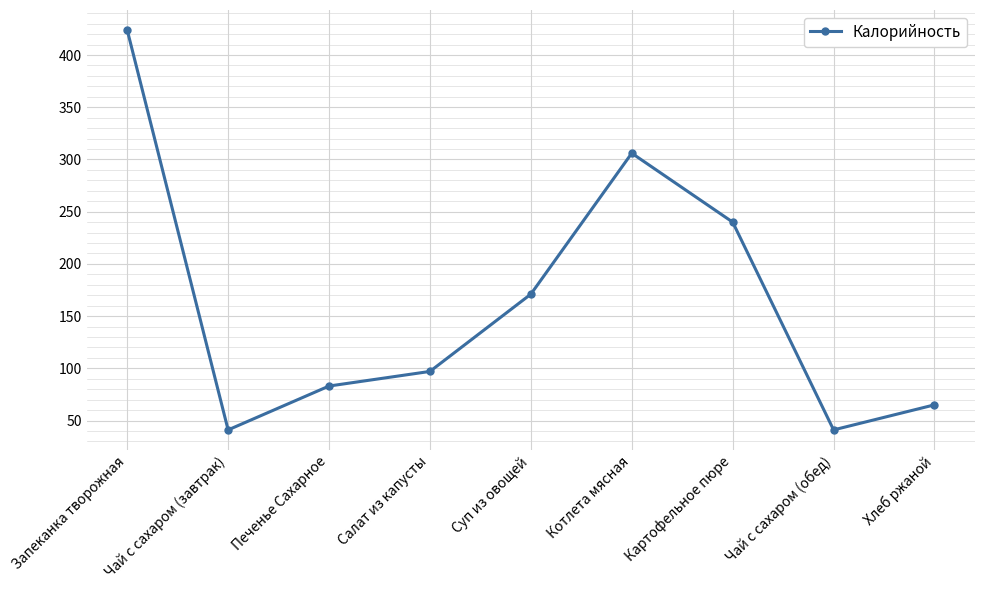

Which label corresponds to the largest value in the chart?

Запеканка творожная